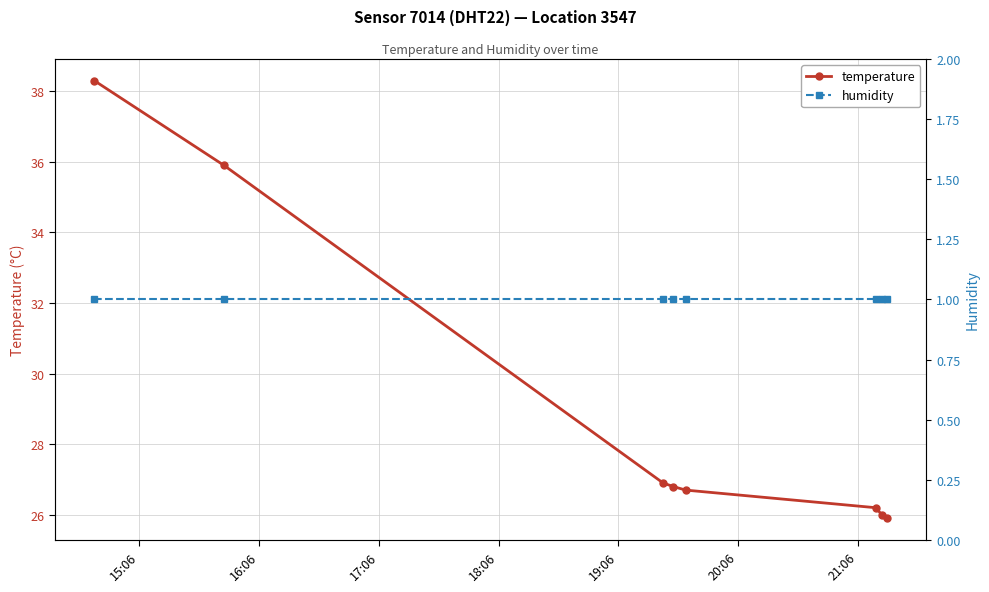

Reading left to right, extract all data points from this chart.

temperature: 38.3	35.9	26.9	26.8	26.7	26.2	26.0	25.9
humidity: 1.0	1.0	1.0	1.0	1.0	1.0	1.0	1.0